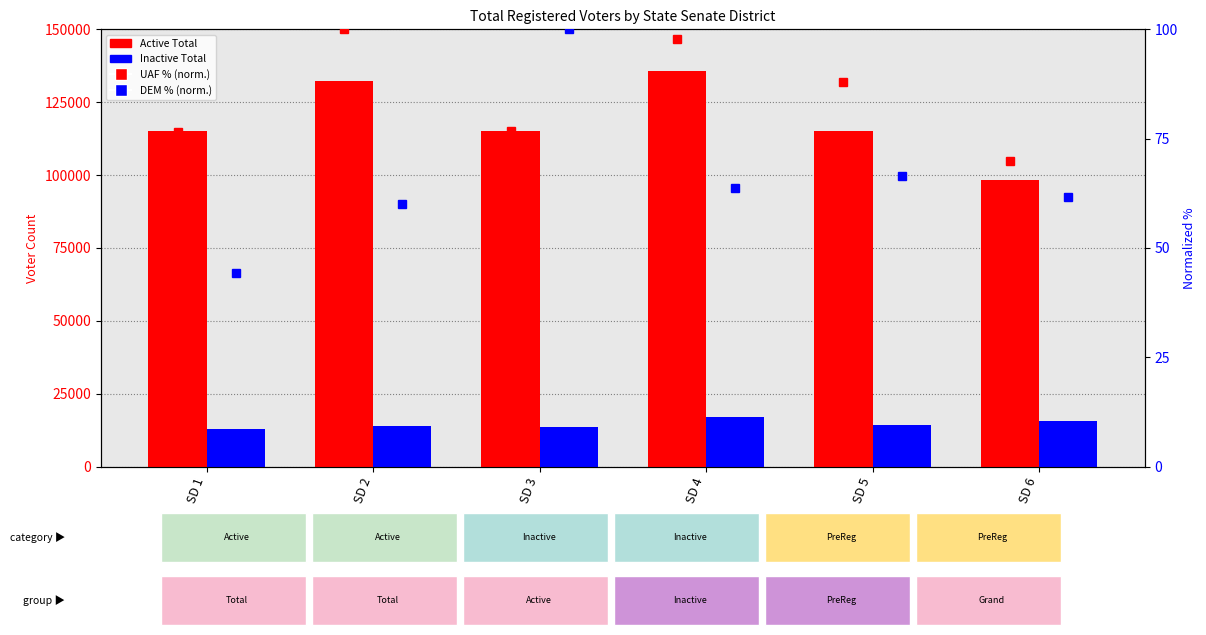

Are the bars grouped side by side (vs. stacked)?

Yes